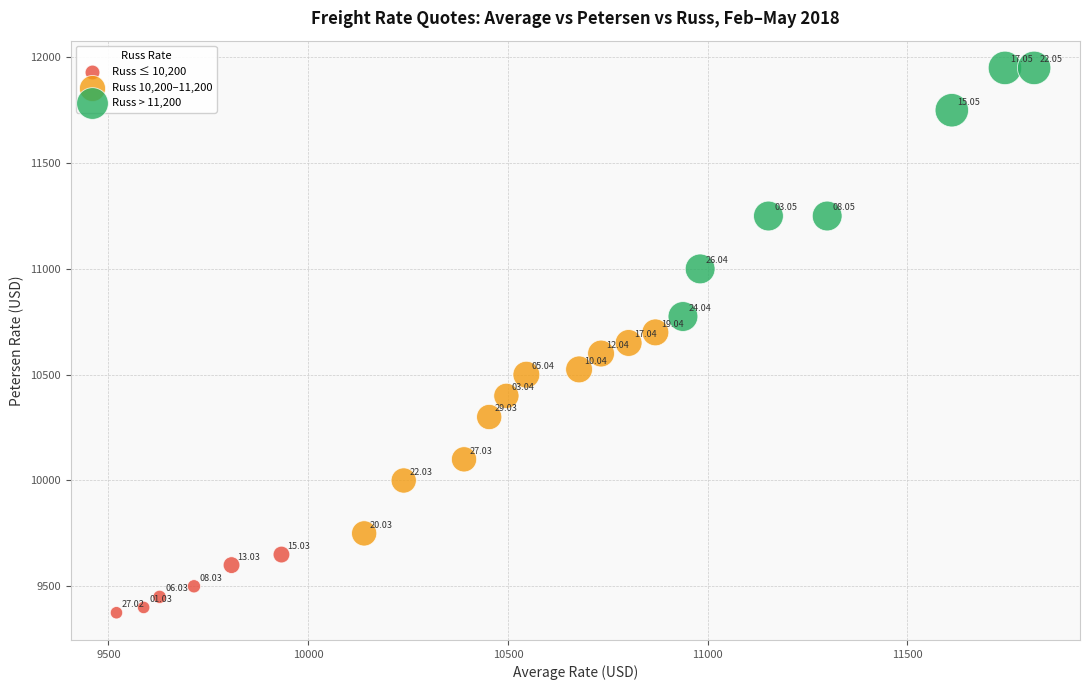

Which series has the largest Y range (max minus min)?

Russ > 11,200